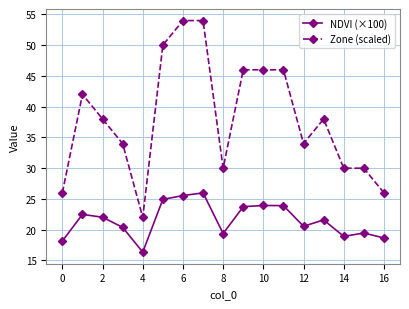

Which series has the largest total across all categories?

Zone (scaled)